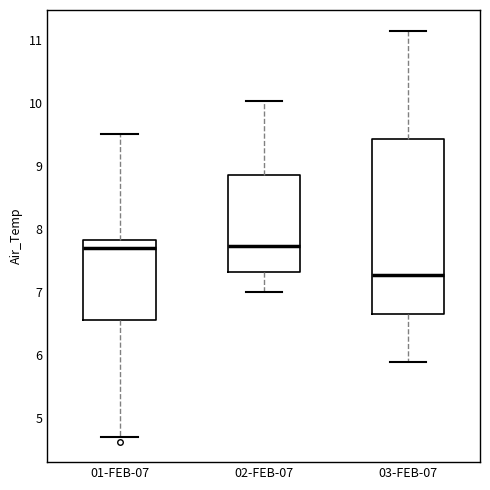

Which box's median line is the lowest?

03-FEB-07